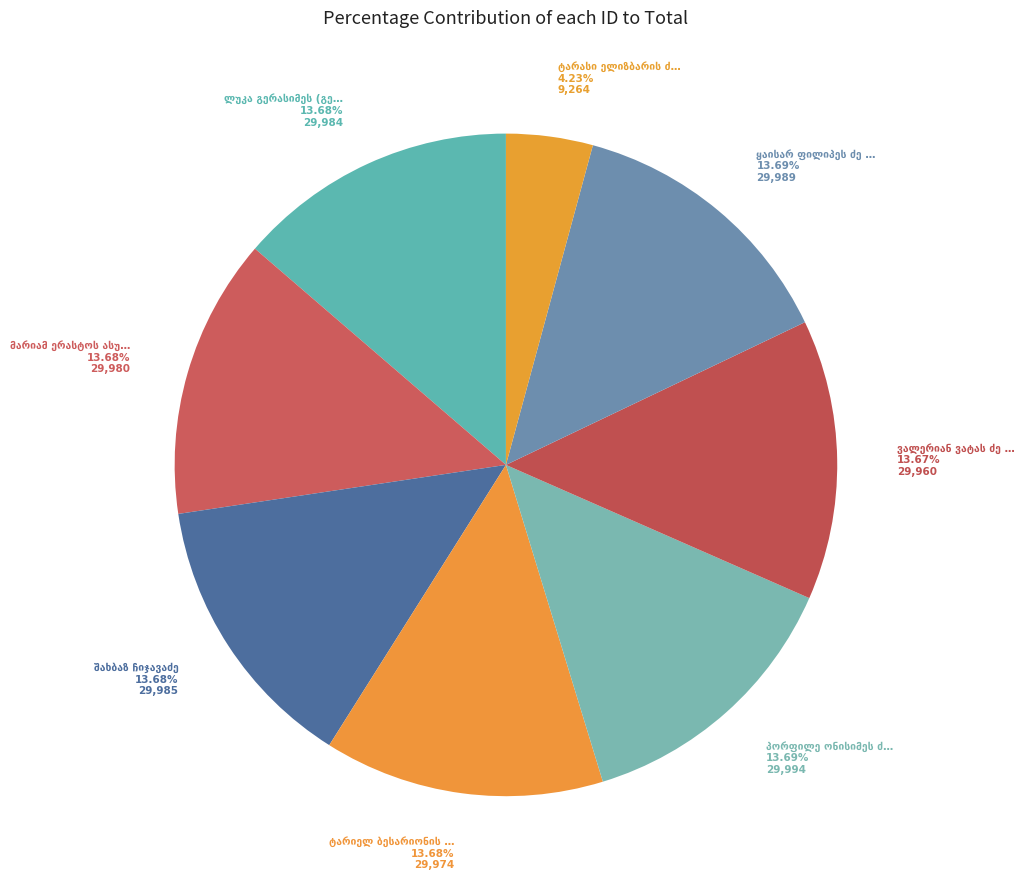

What is the change in value from პორფილე ონისიმეს ძე ჩიკაშვილი to ტარასი ელიზბარის ძე ჩხაიძე?

-20730